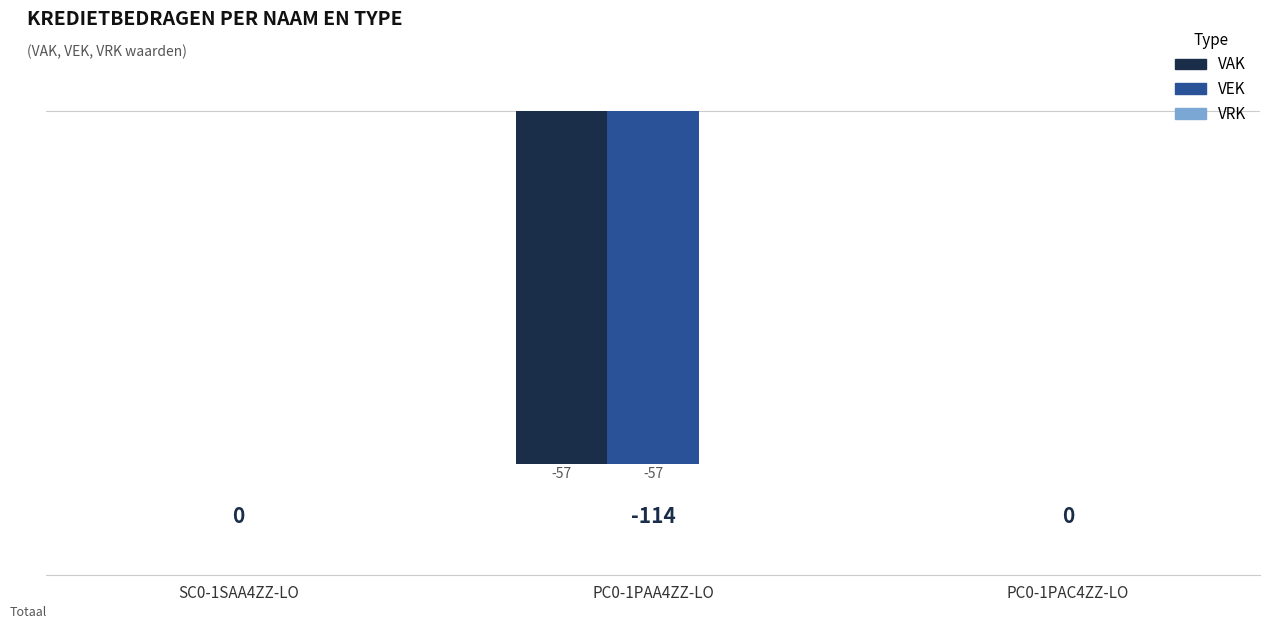

Is the value of VAK at PC0-1PAA4ZZ-LO greater than the value of VEK at SC0-1SAA4ZZ-LO?

No